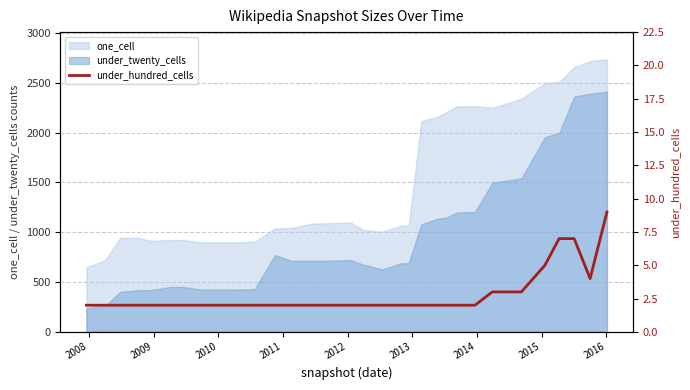

What is the highest value of the under_twenty_cells series?

2412